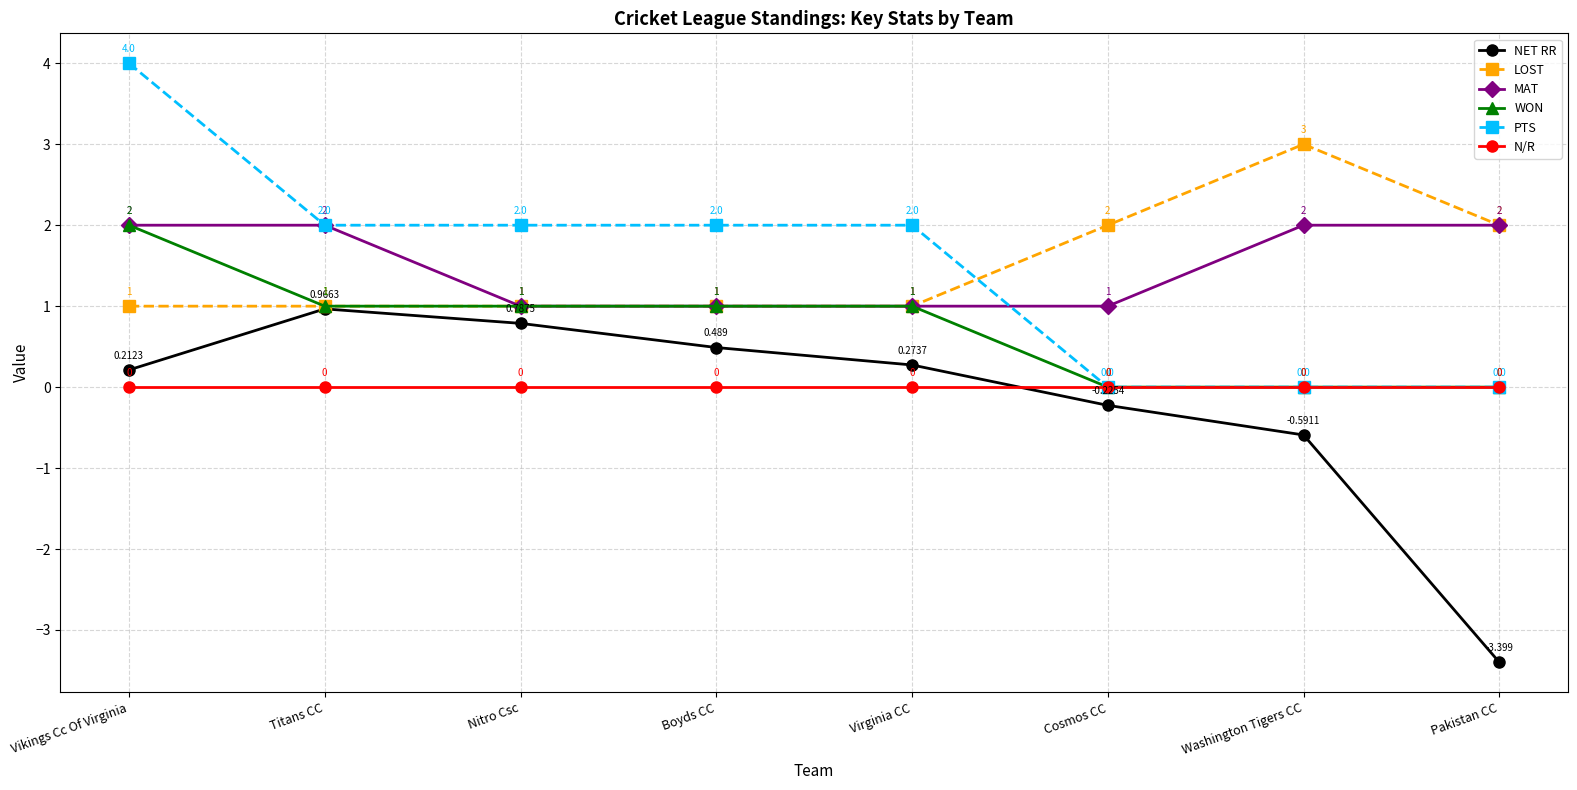

Is the value of N/R at Cosmos CC greater than the value of LOST at Virginia CC?

No